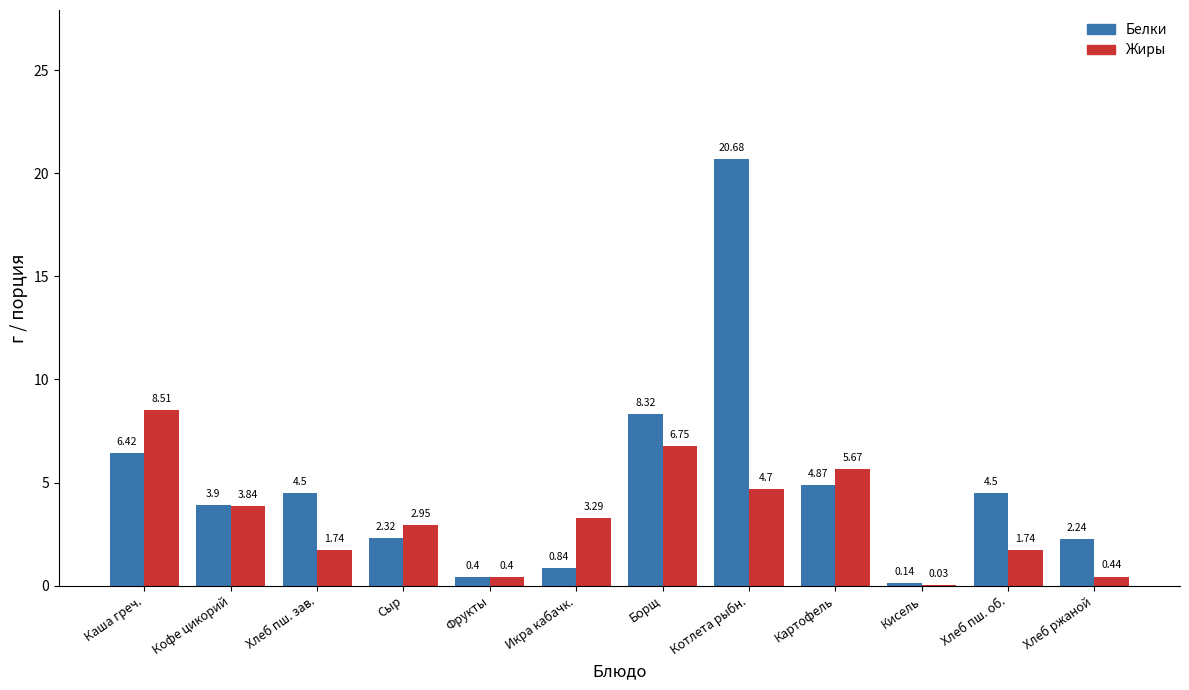

How many distinct data groups are displayed?

2